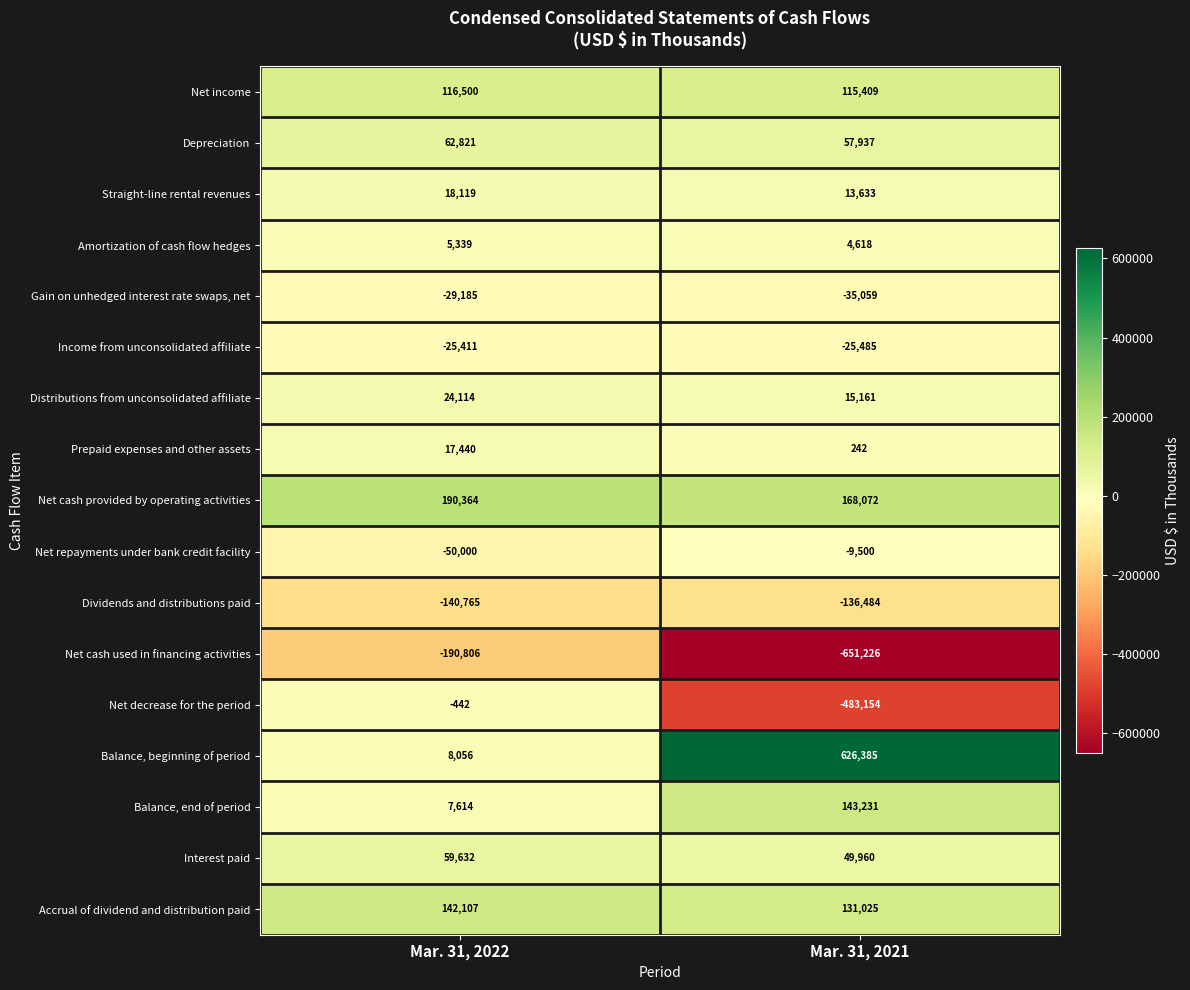

What value does the Amortization of cash flow hedges series have at Mar. 31, 2021?

4618